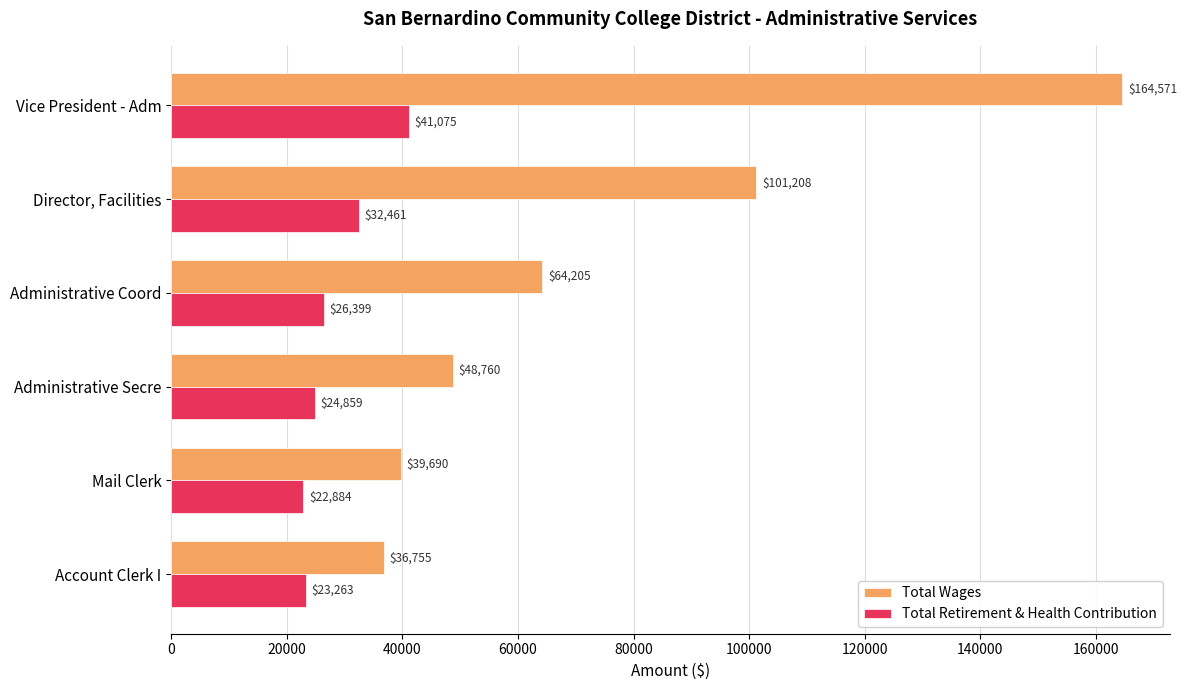

What value does the Total Wages series have at Account Clerk I?

36755